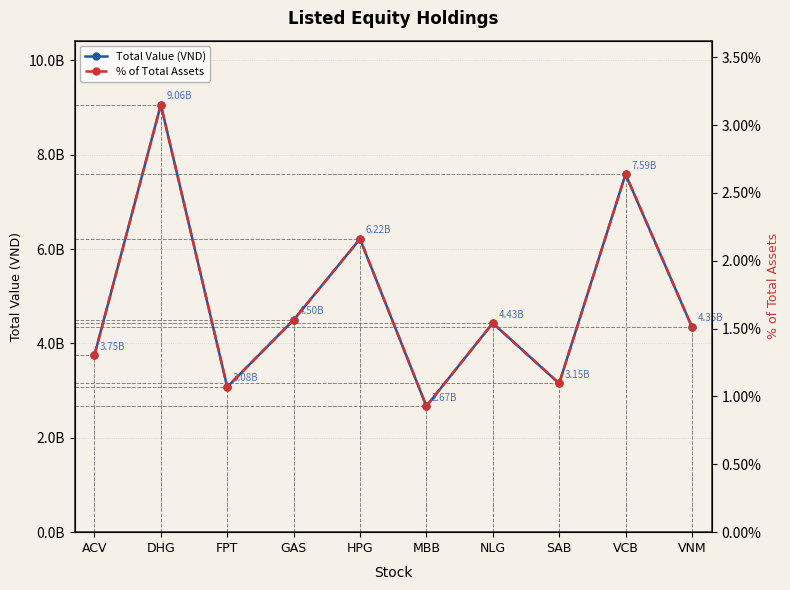

In % of Total Assets, how many points are higher than both neighbors (excluding endpoints)?

4